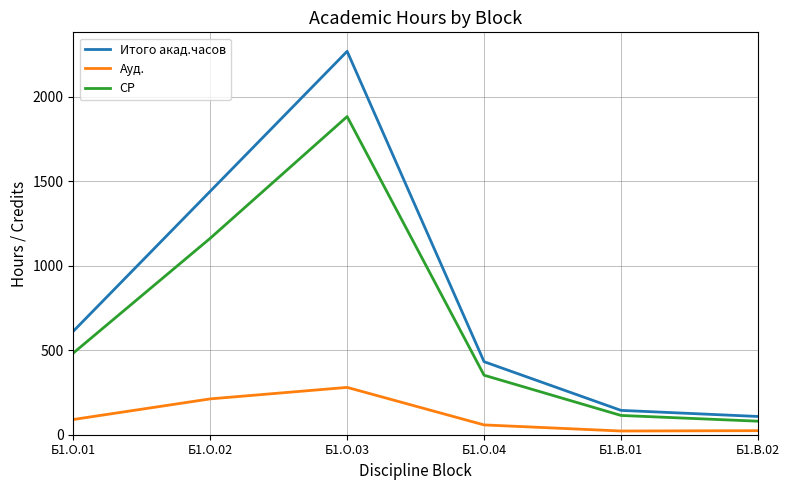

How many values in the СР series are below 483?

3